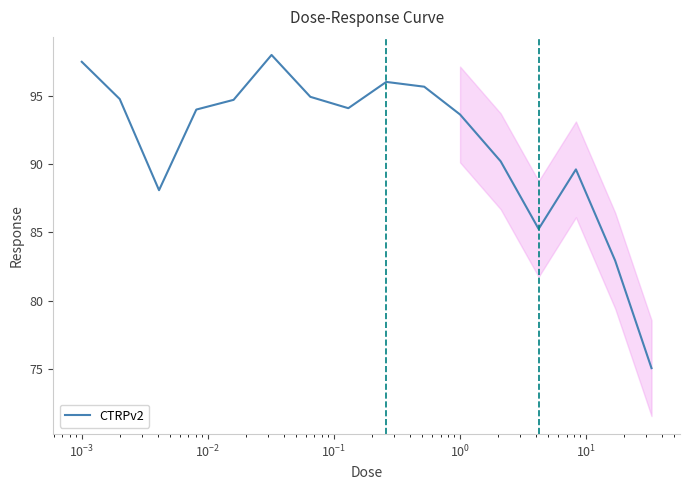

What is the maximum value shown in the chart?

98.0